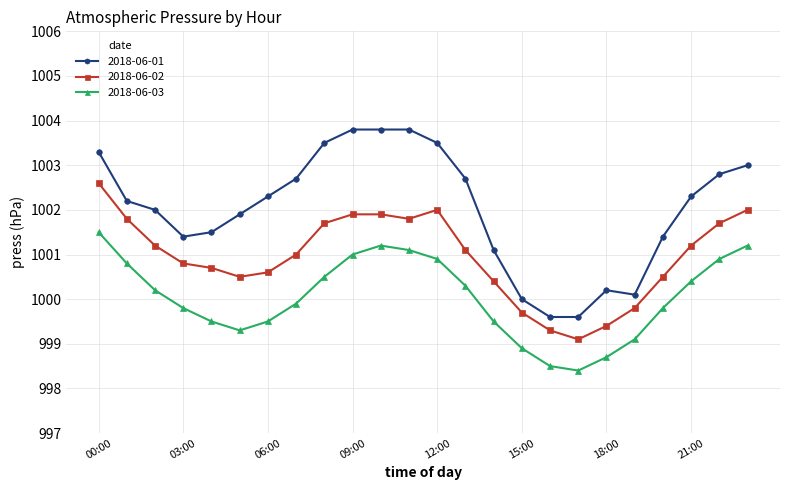

What is the lowest value of the 2018-06-01 series?

999.6